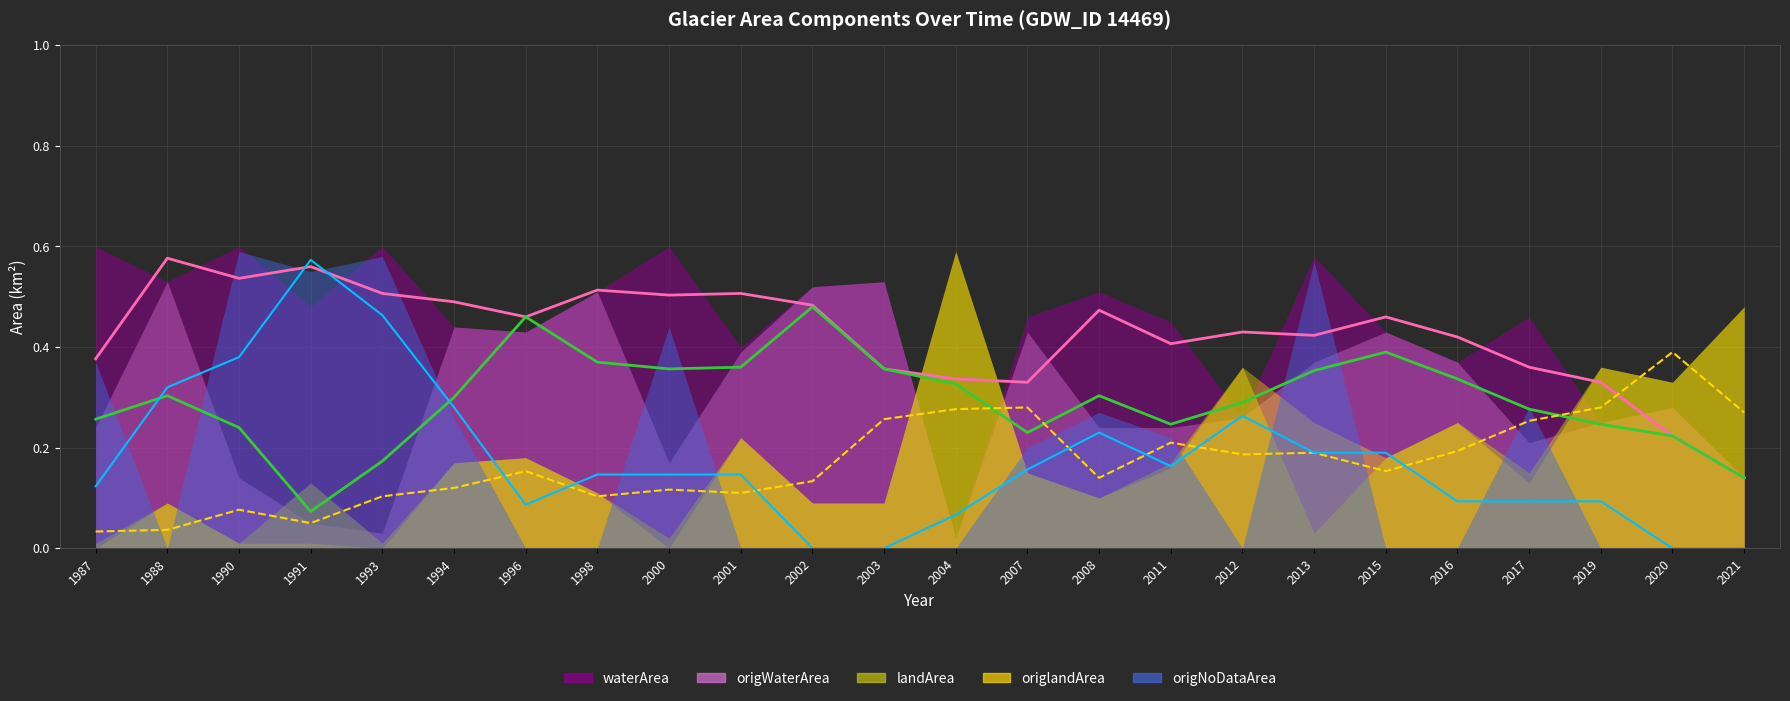

Where is the first local maximum for origlandArea?

1988